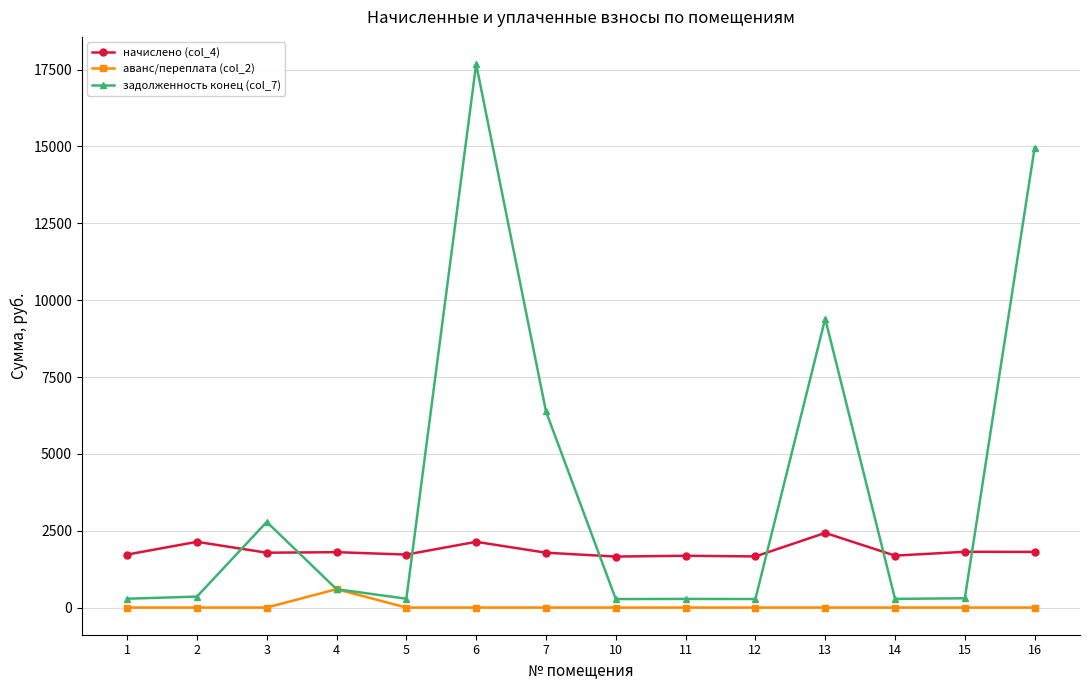

True or false: задолженность конец (col_7) has more than 2 interior local peaks.

True